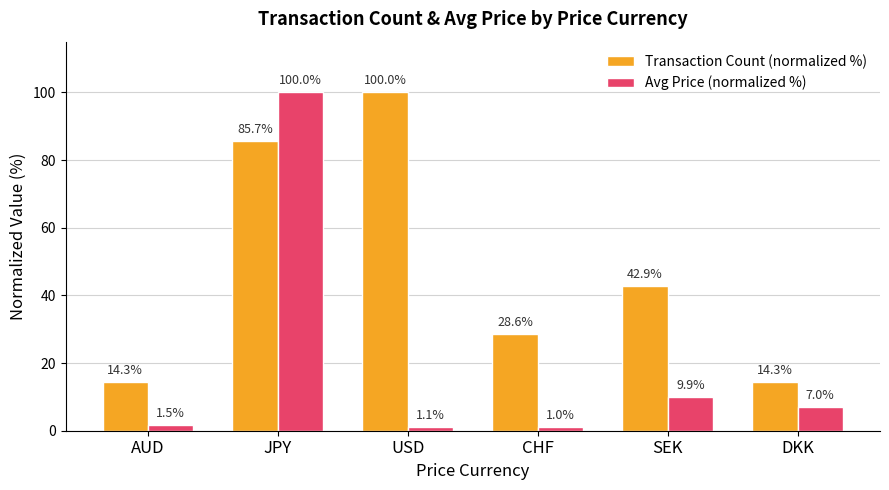

Which series has the largest range (max minus min)?

Avg Price (normalized %)